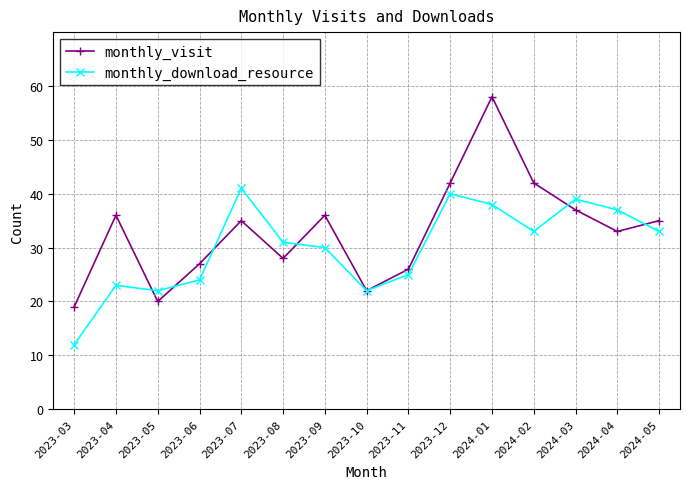

How many interior local peaks does the monthly_download_resource series have?

4